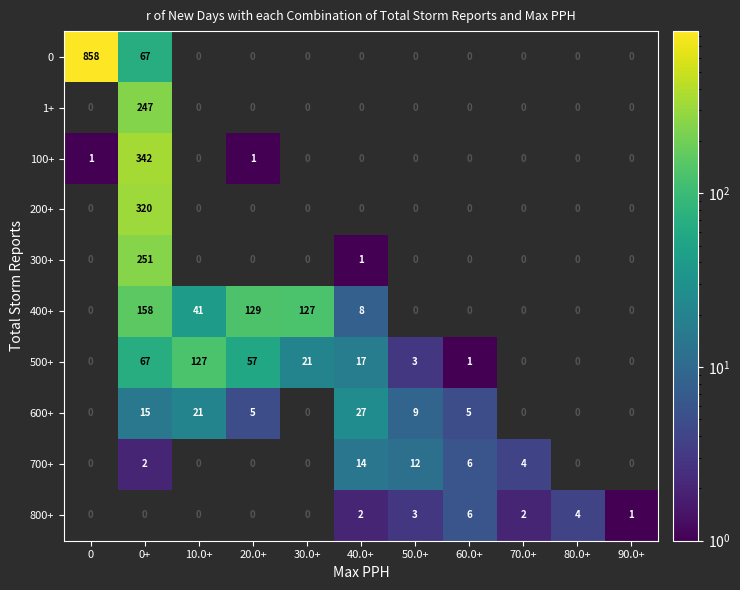

How many categories are shown in the chart?

11